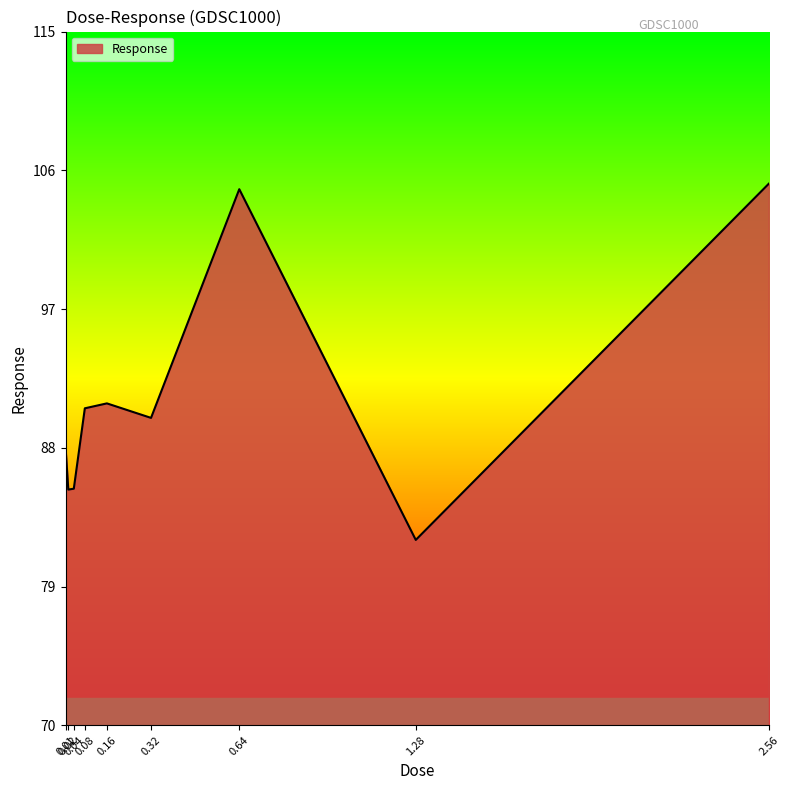

What is the smallest value displayed?

82.0